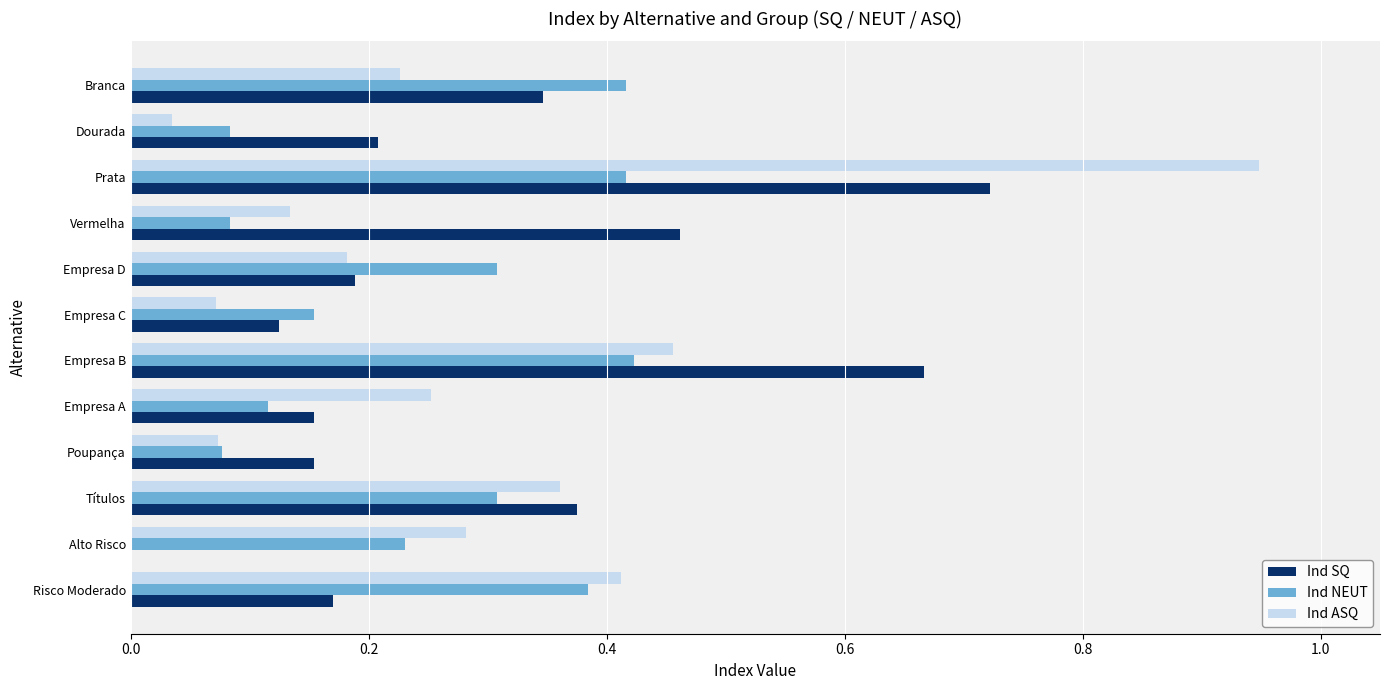

Which series has the largest total across all categories?

Ind SQ